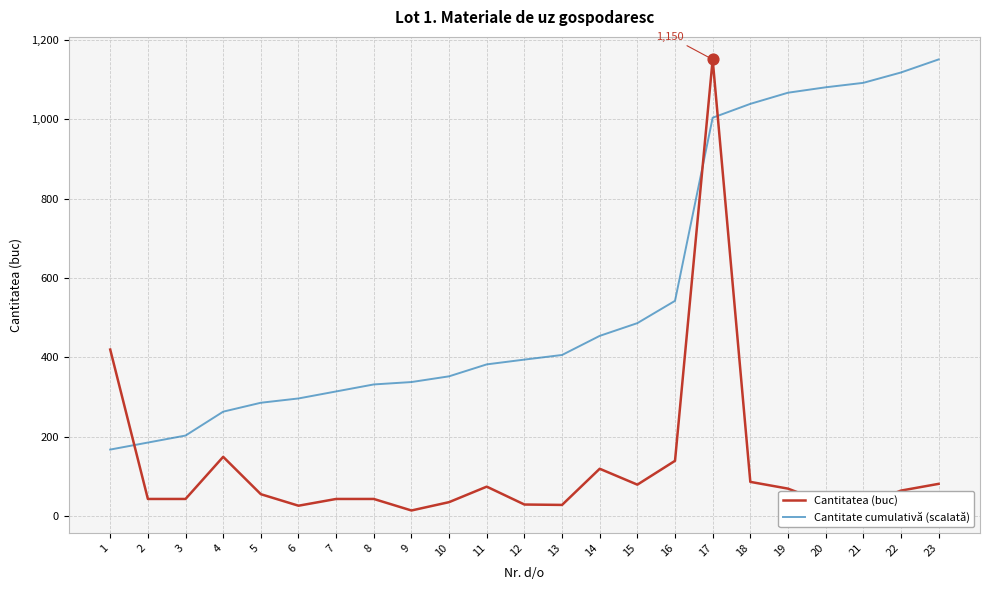

What is the difference between the highest and lowest values at 15?

406.4